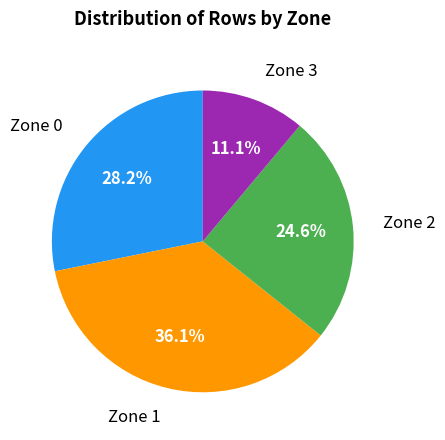

Is there any slice that represents more than half of the pie?

No